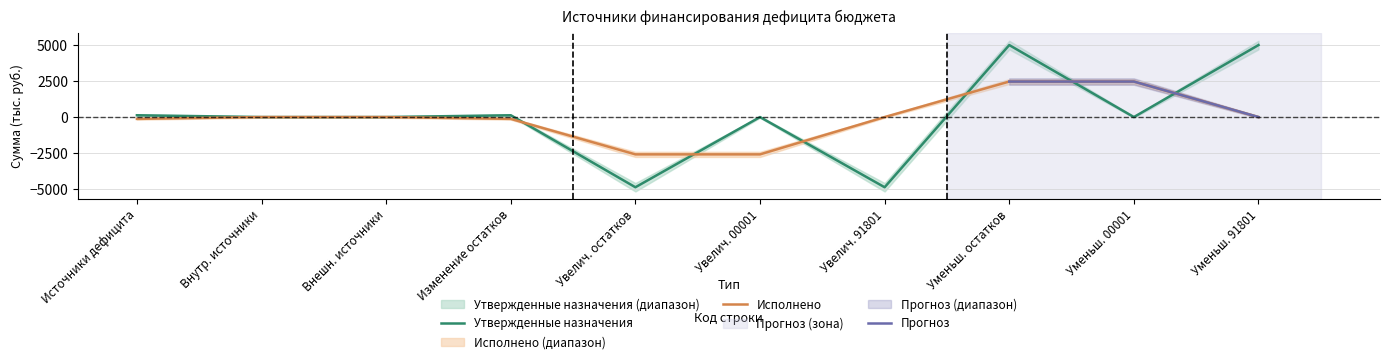

What is the difference between the maximum and second lowest values in the Исполнено (консол. бюджет) series?

5047.2